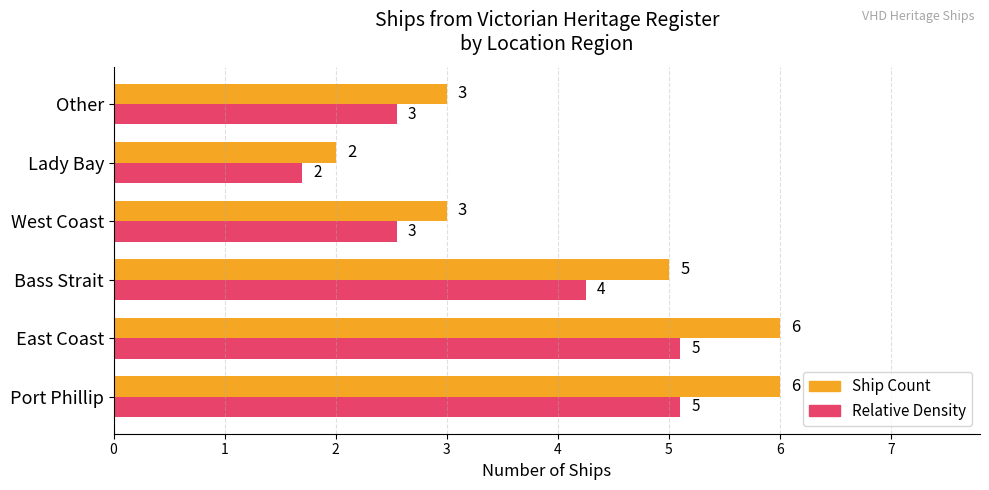

Is it true that Relative Density equals 8.4 at East Coast?

False